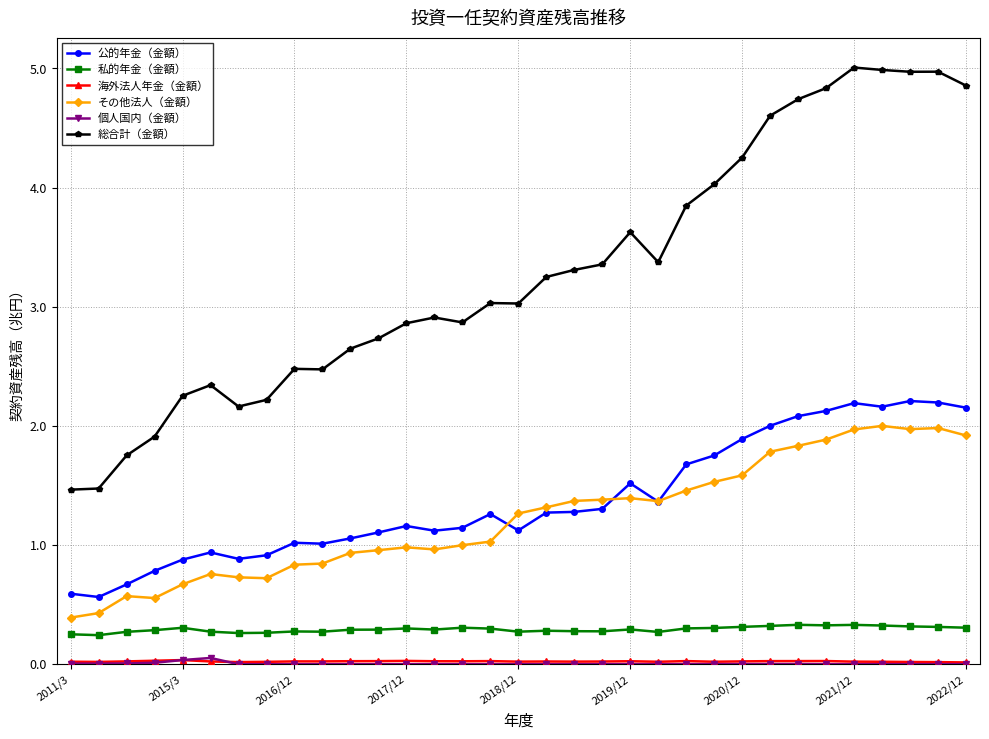

What is the value of the その他法人（金額） point at the 19th from the left?

1.4